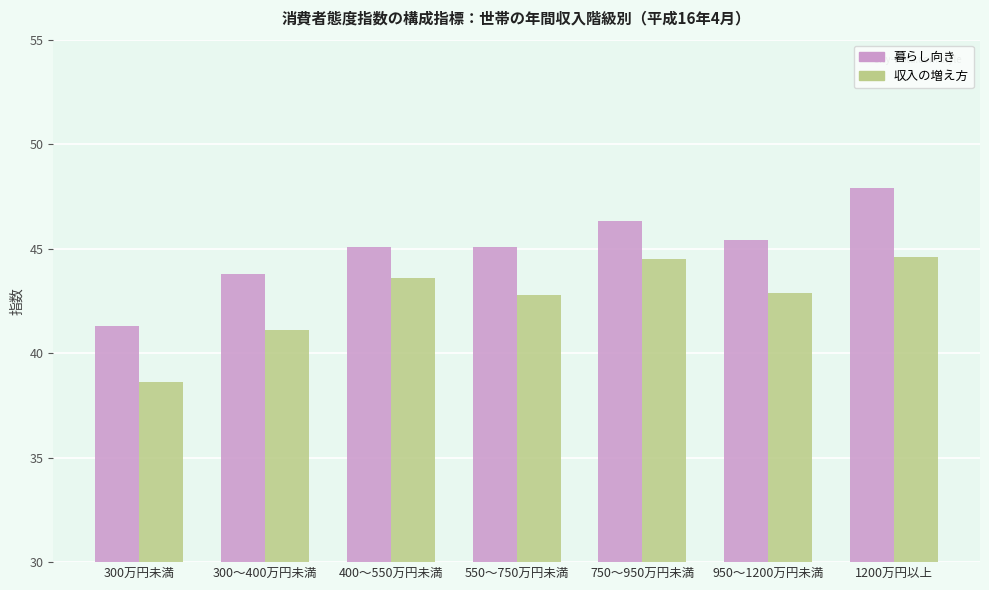

What is the label of the 1st bar from the right?

1200万円以上